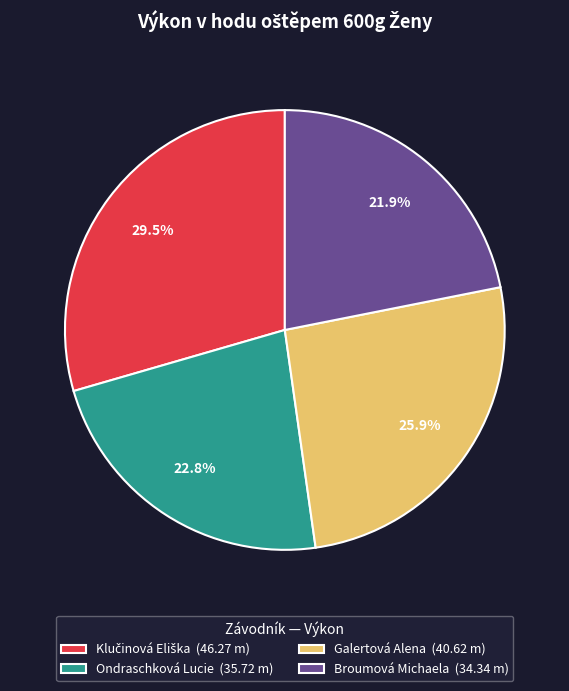

The Broumová Michaela slice represents 10% of the pie. True or false?

False